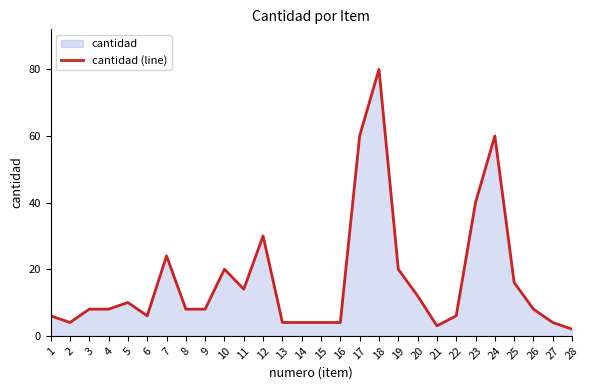

How many lines are shown in the chart?

1